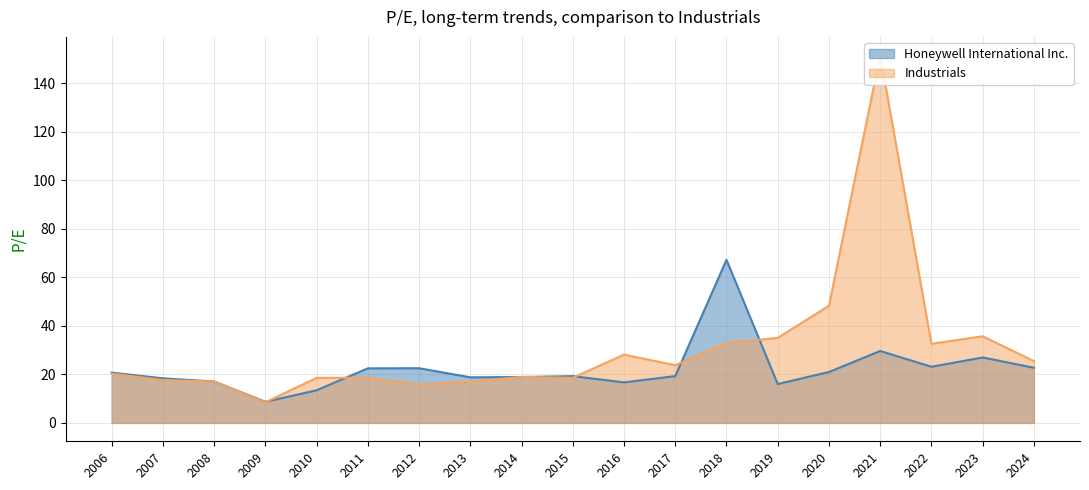

At how many categories does at least one series exceed 62?

2